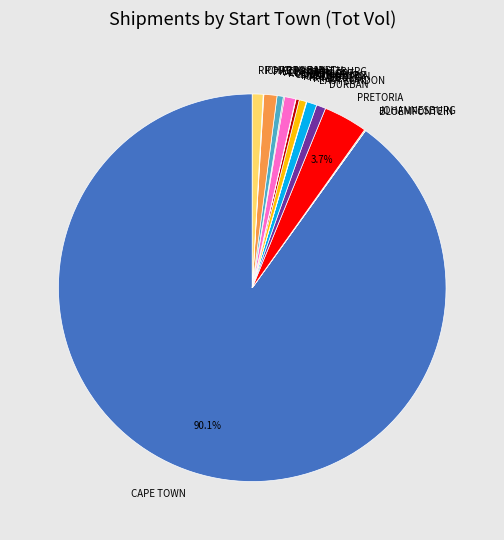

To the nearest percent, what portion does CAPE TOWN represent?

90%